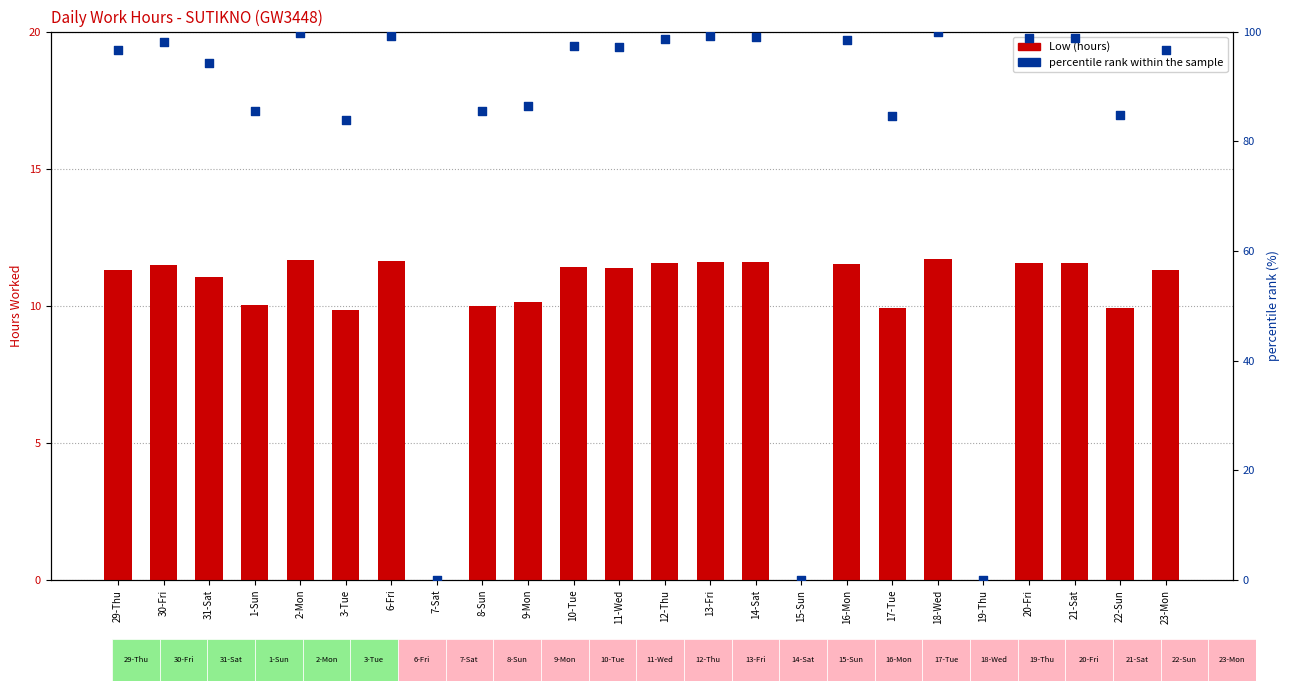

Which series contains the highest Y value?

percentile rank within the sample